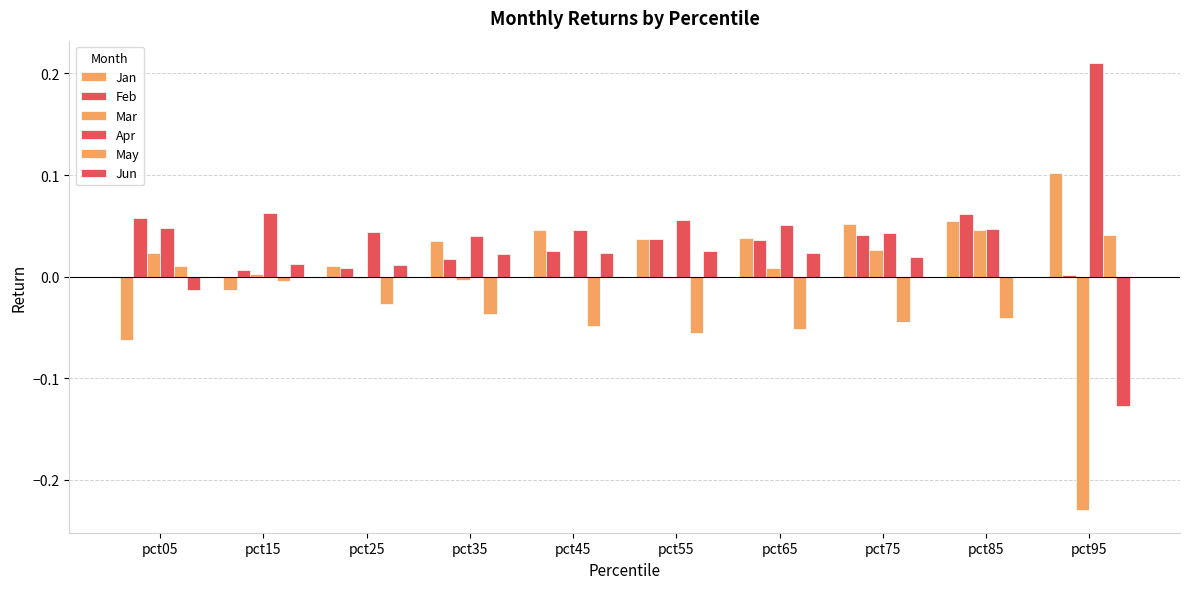

Between pct45 and pct15, which is larger?

pct45